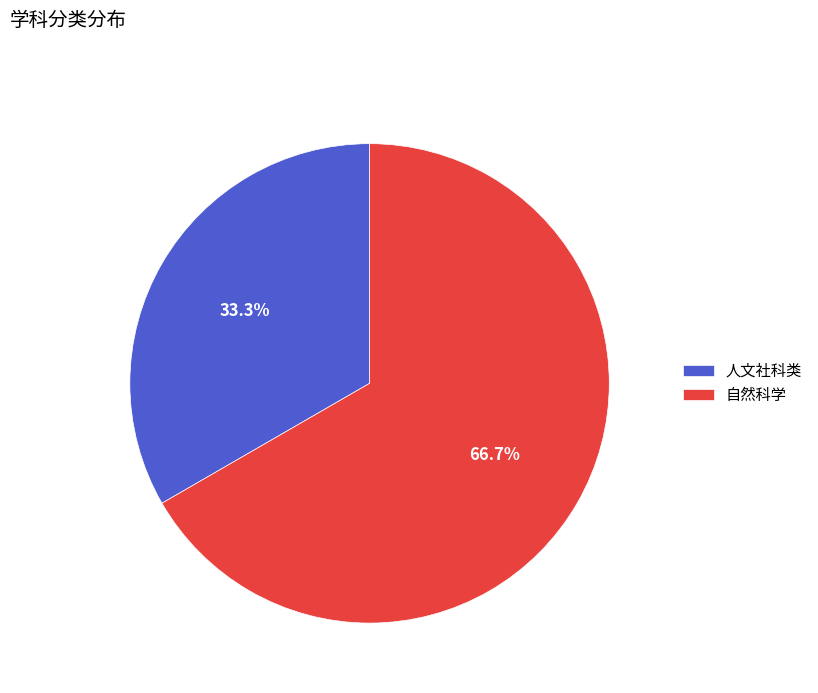

What is the majority slice?

自然科学